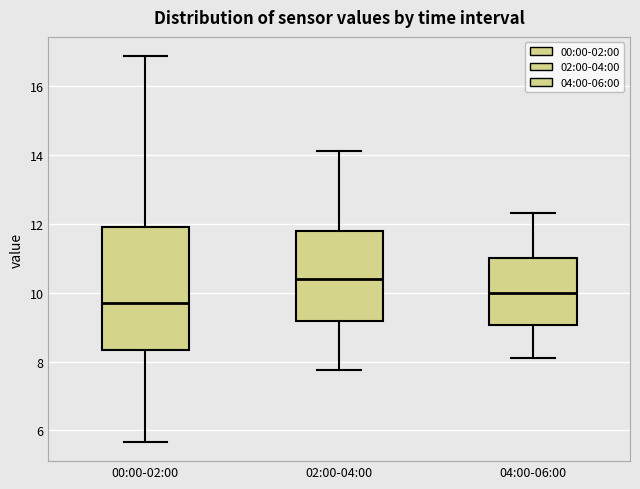

Which box is the tallest, from its lower edge to its upper edge?

00:00-02:00